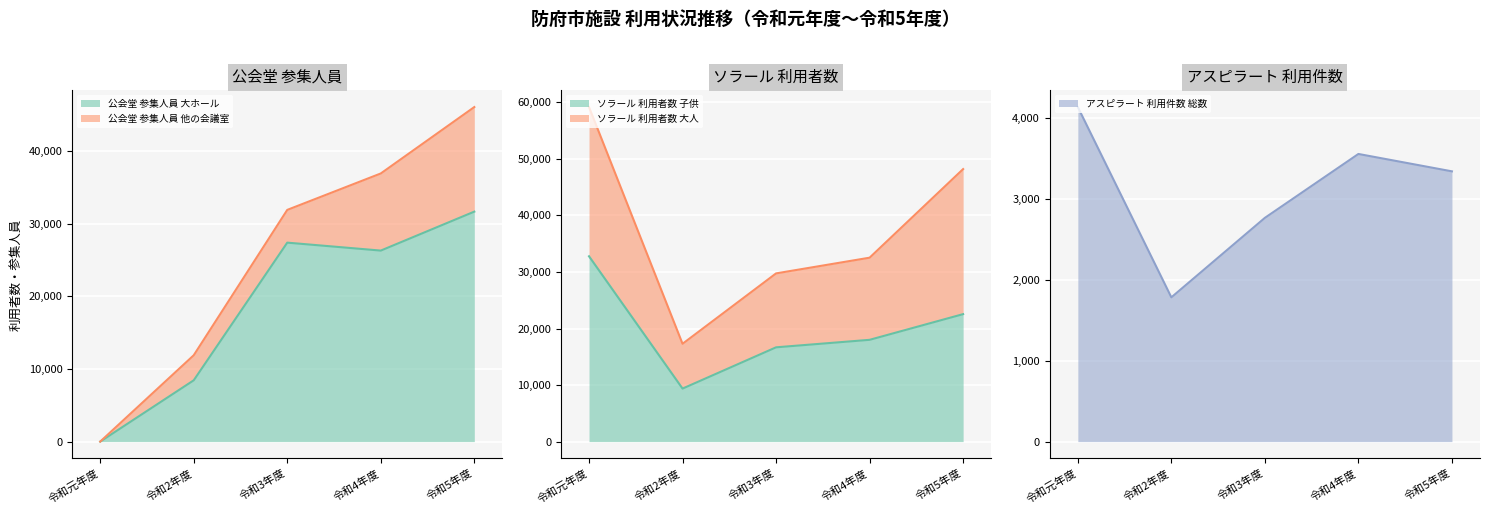

Rank the categories by ソラール 利用者数 総数 value from lowest to highest.

令和2年度, 令和3年度, 令和4年度, 令和5年度, 令和元年度